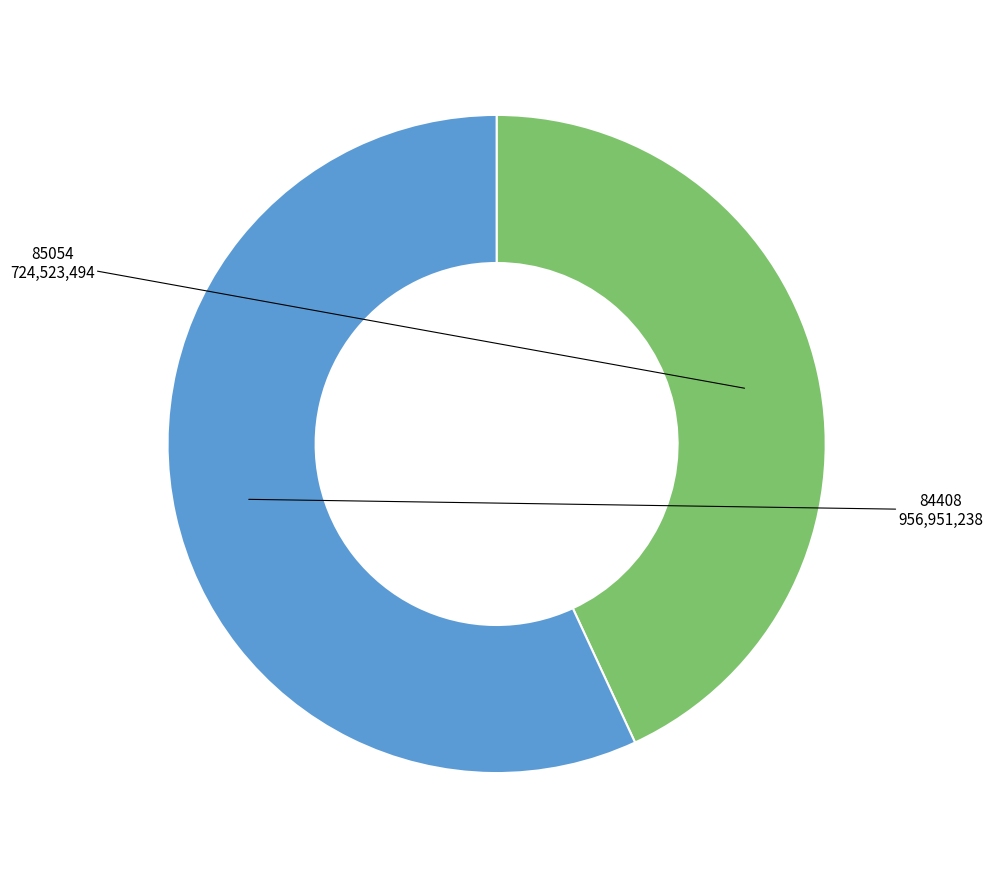

How many slices are in this pie chart?

2